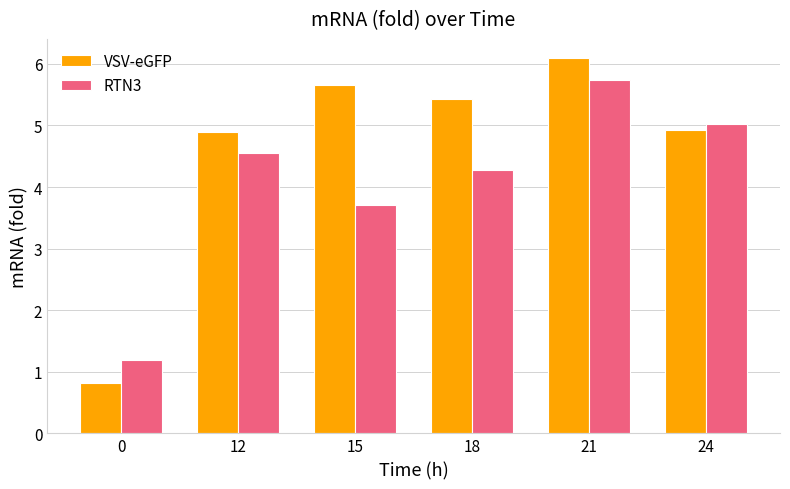

Reading left to right, extract all data points from this chart.

VSV-eGFP: 0=0.8	12=4.9	15=5.7	18=5.4	21=6.1	24=4.9
RTN3: 0=1.2	12=4.6	15=3.7	18=4.3	21=5.7	24=5.0